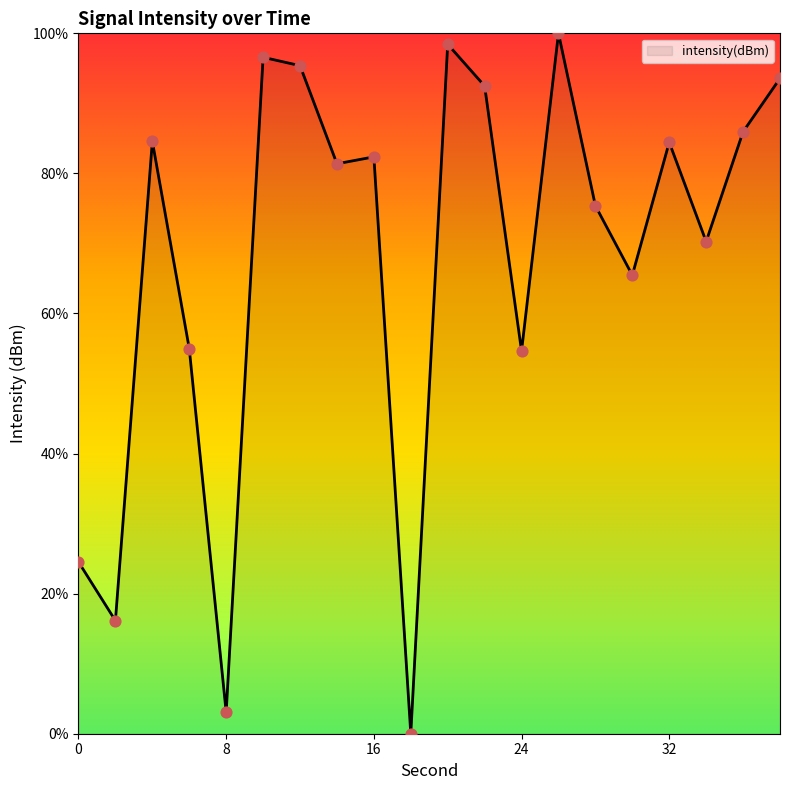

What is the difference between the maximum and minimum values?

100.0